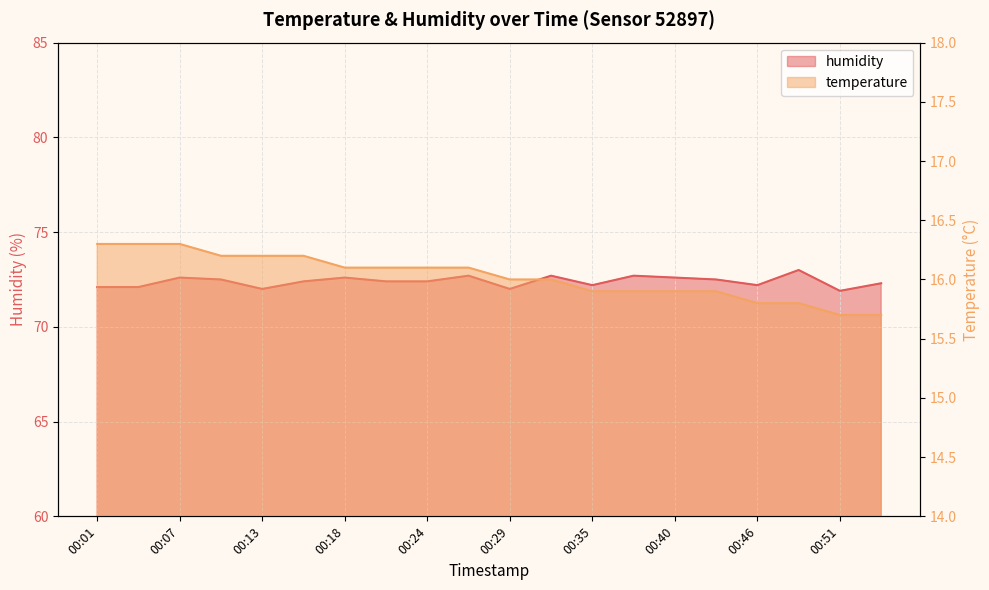

What is the sum of all temperature values?

320.5